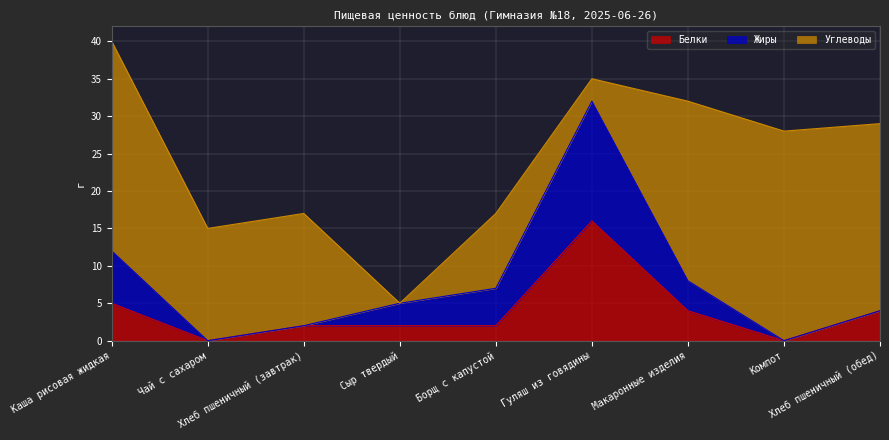

Is it true that Белки equals 22 at Гуляш из говядины?

False